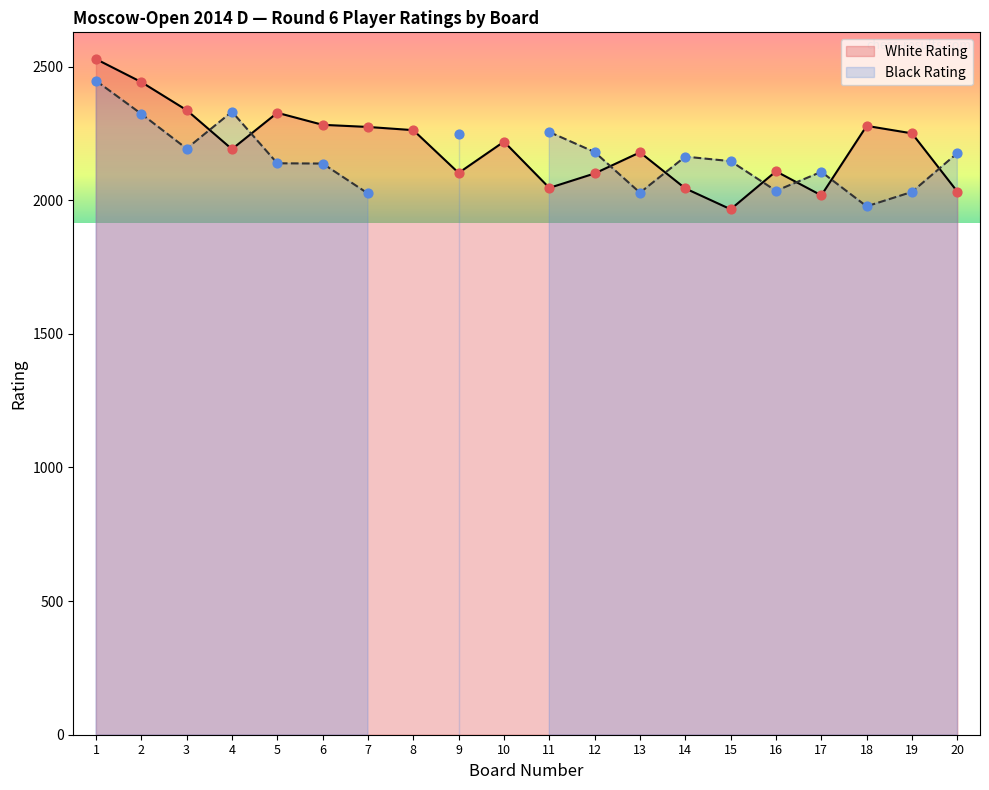

At which category is the sum across all series the highest?

1